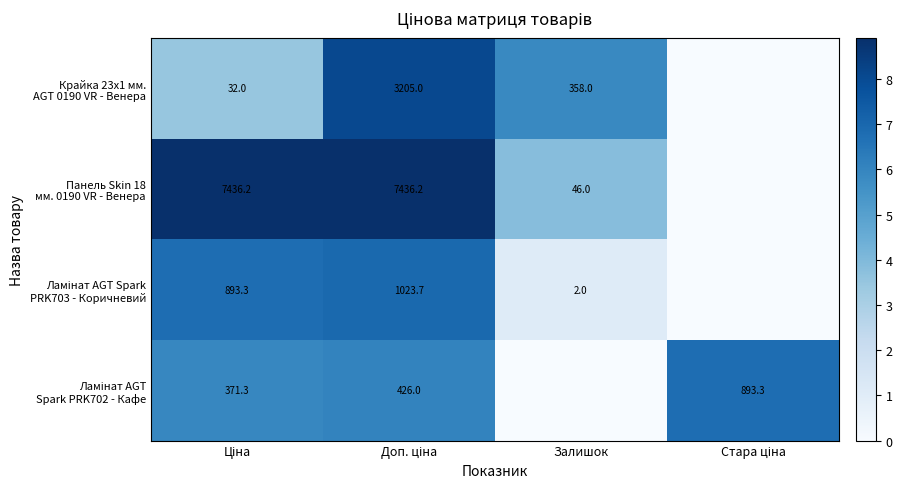

Where does the Ламінат AGT Spark PRK703 - Коричневий series first go above 6?

Ціна